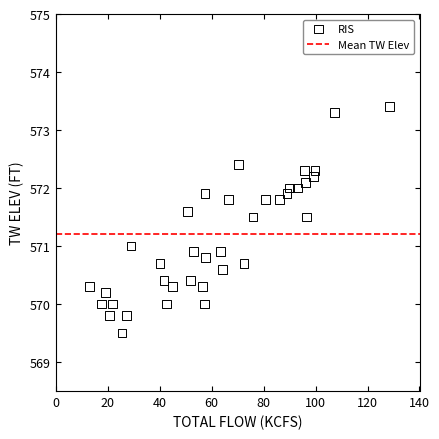

What is the range of X values (max minus min)?

115.5